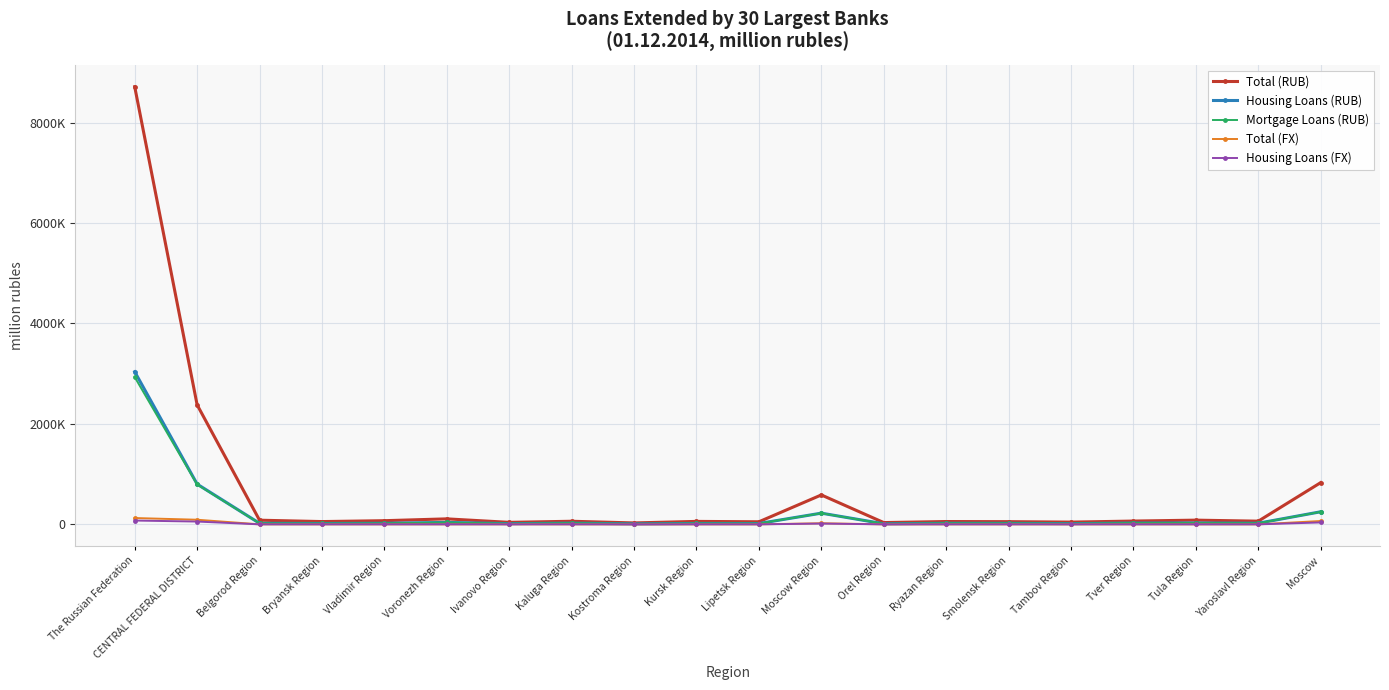

How many interior local peaks does the Total (RUB) series have?

6